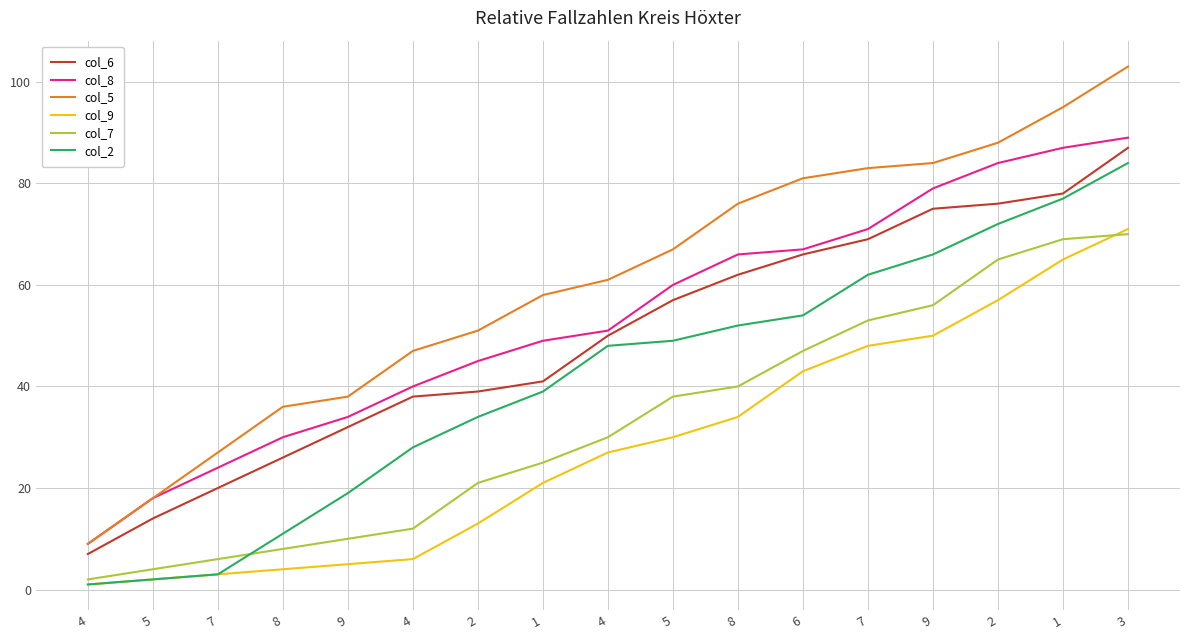

How many categories are shown in the chart?

17